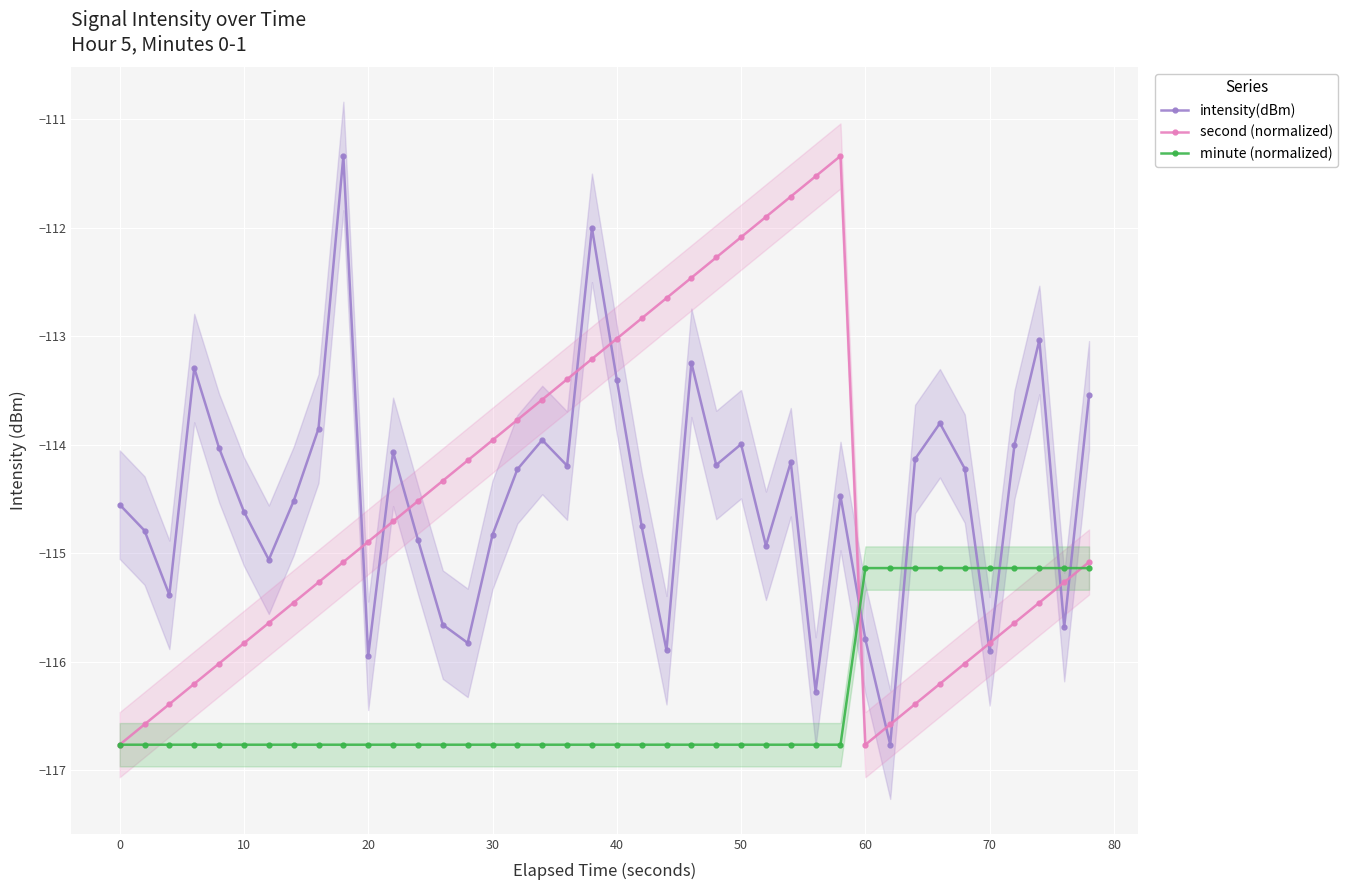

How many times do intensity(dBm) and minute (normalized) cross each other?

6